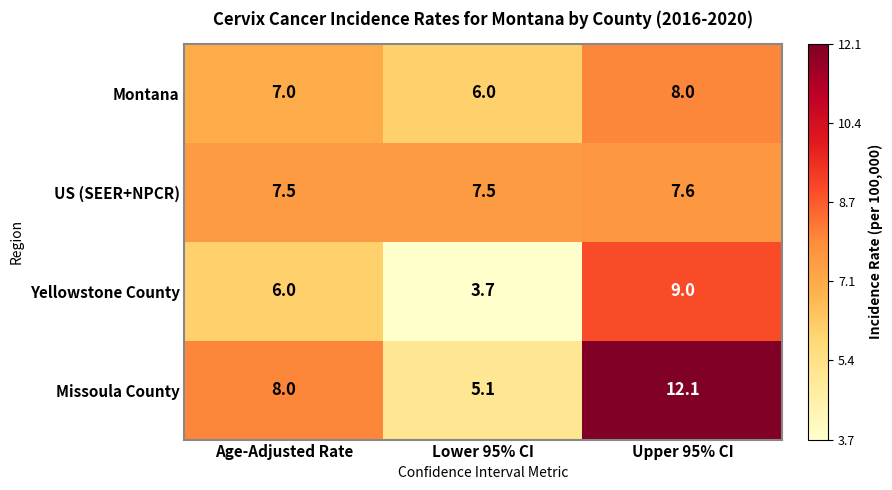

True or false: Missoula County has a value of 5.1 at Lower 95% CI.

True